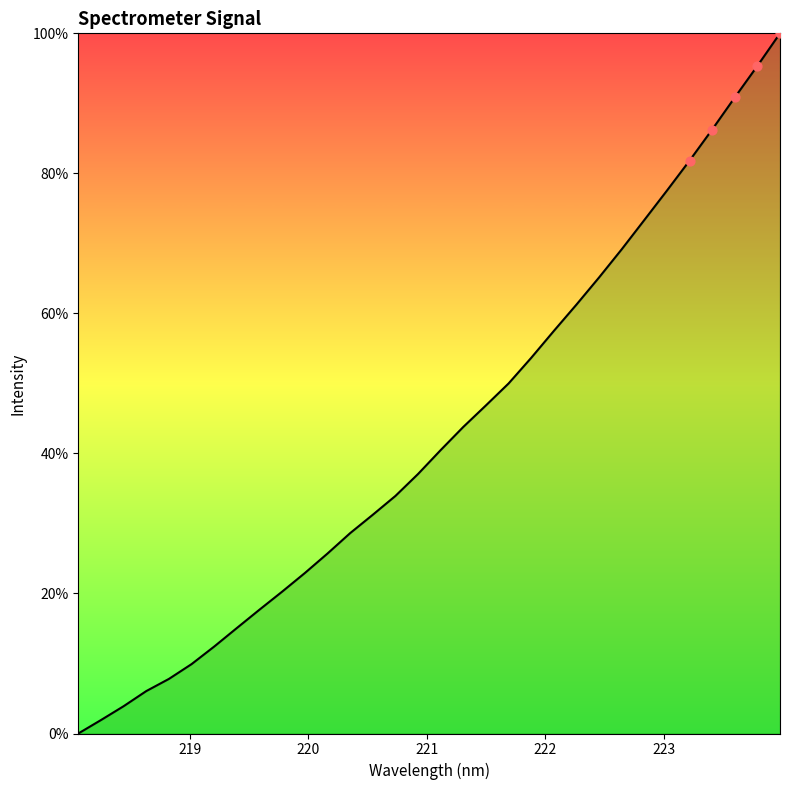

What is the greatest value displayed?

100.0